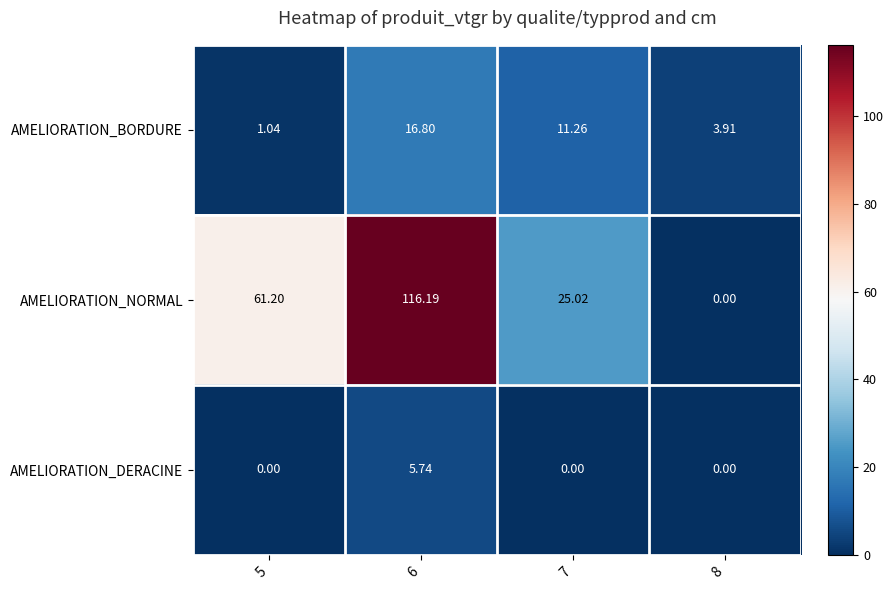

At 7, list the series in order from smallest to largest.

AMELIORATION_DERACINE, AMELIORATION_BORDURE, AMELIORATION_NORMAL